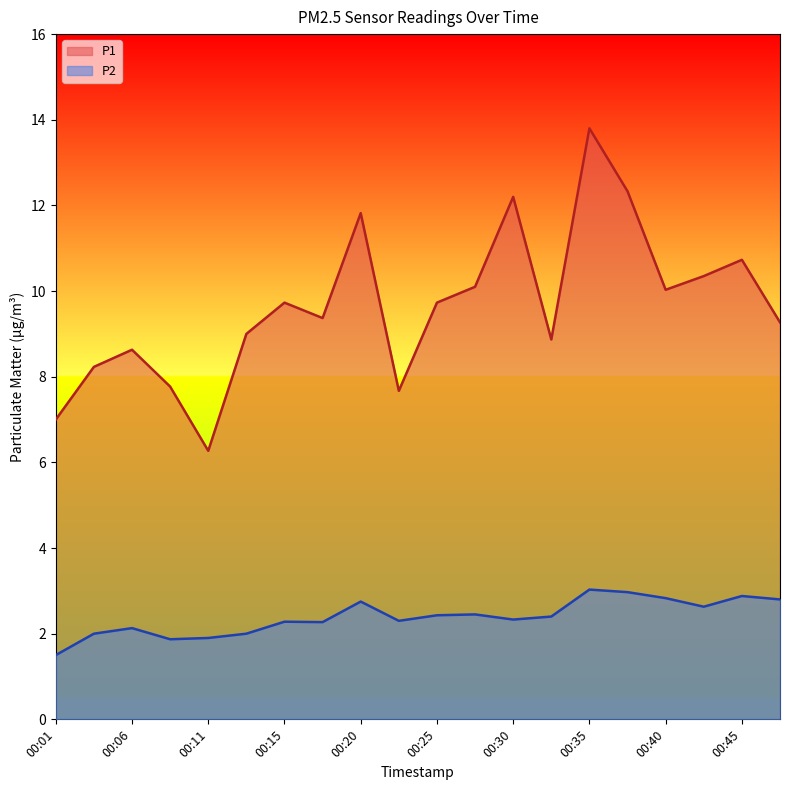

What are all the series names shown in the legend?

P1, P2